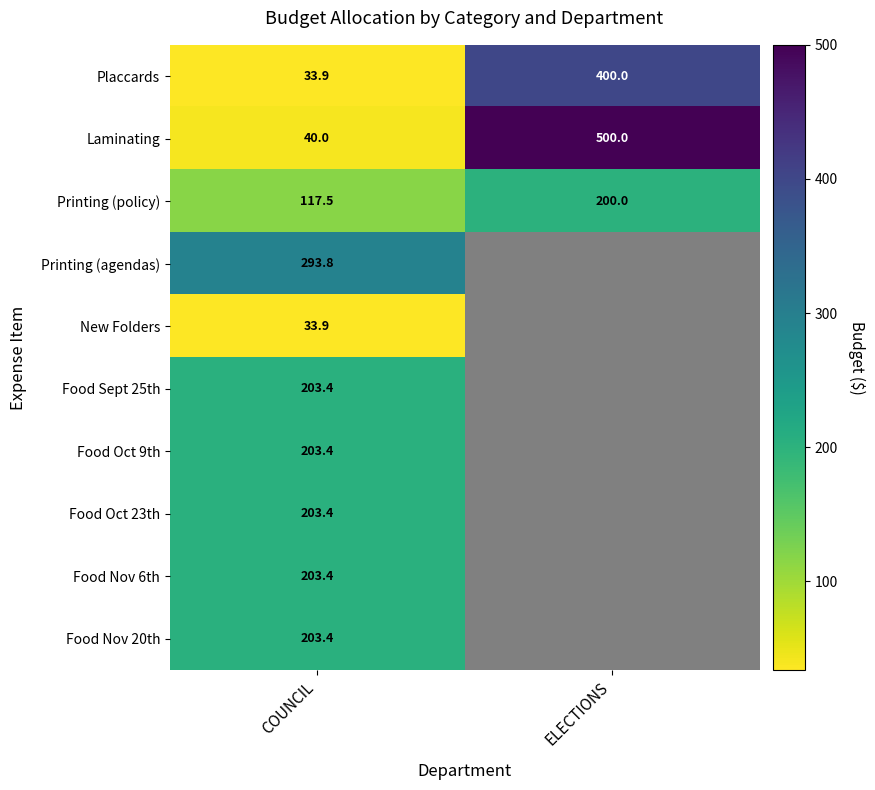

What is the lowest value of the Placcards series?

33.9